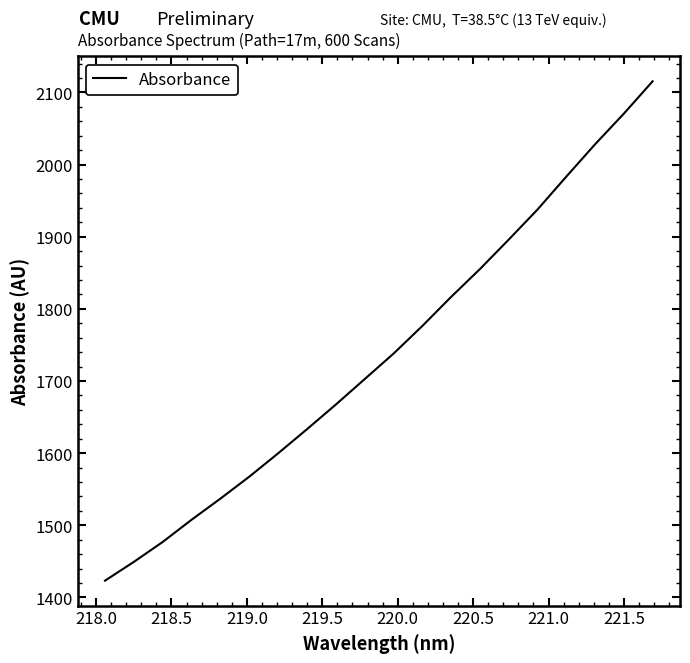

True or false: there are more than 0 points higher than both neighbors.

False